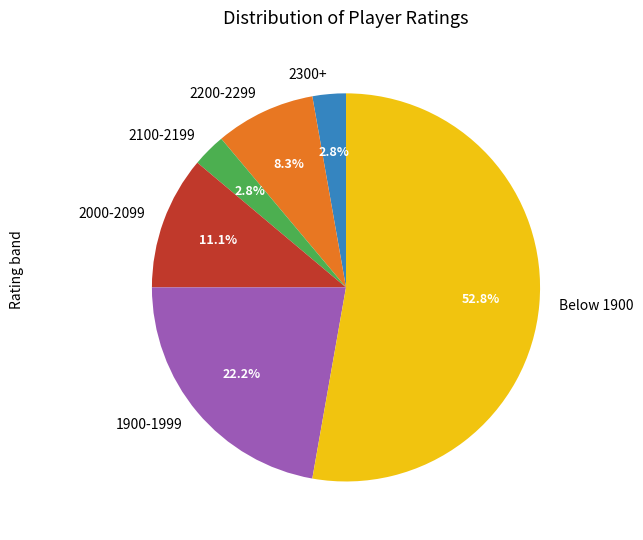

How many segments does this pie chart have?

6